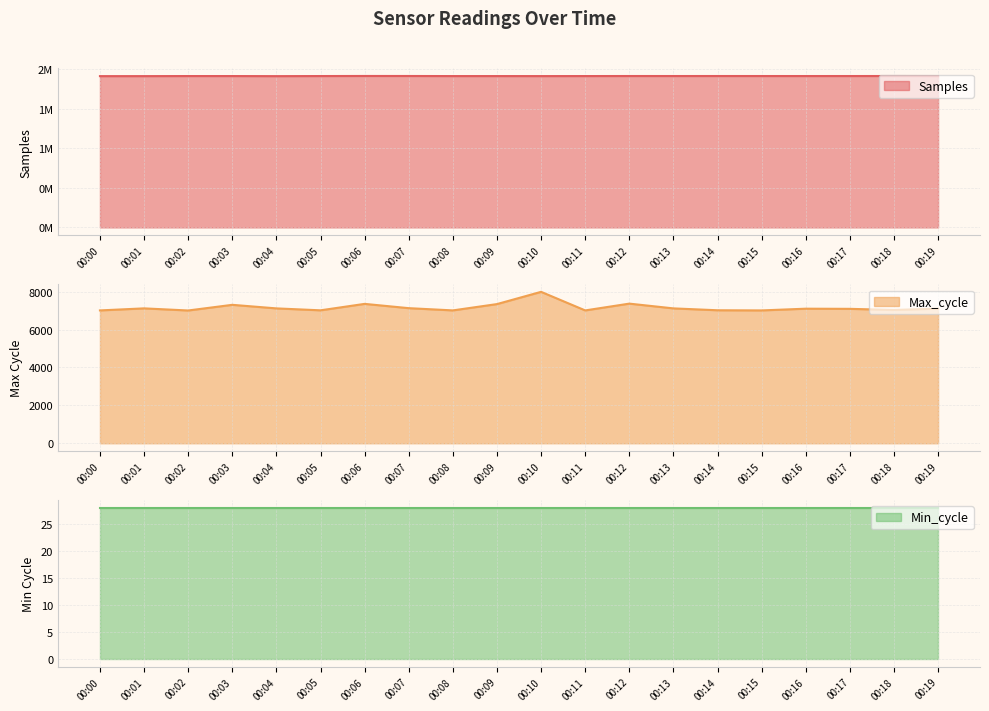

What is the total value across all series at 00:05?

1918509